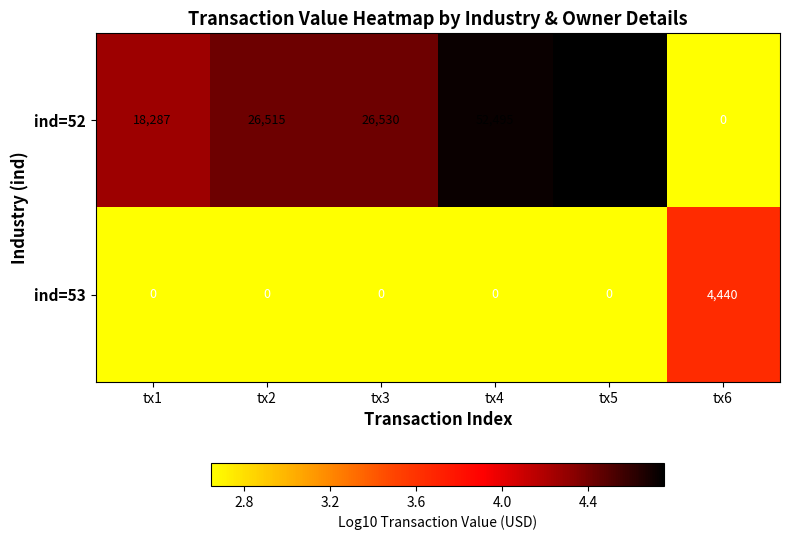

What is the maximum value shown in the chart?

56850